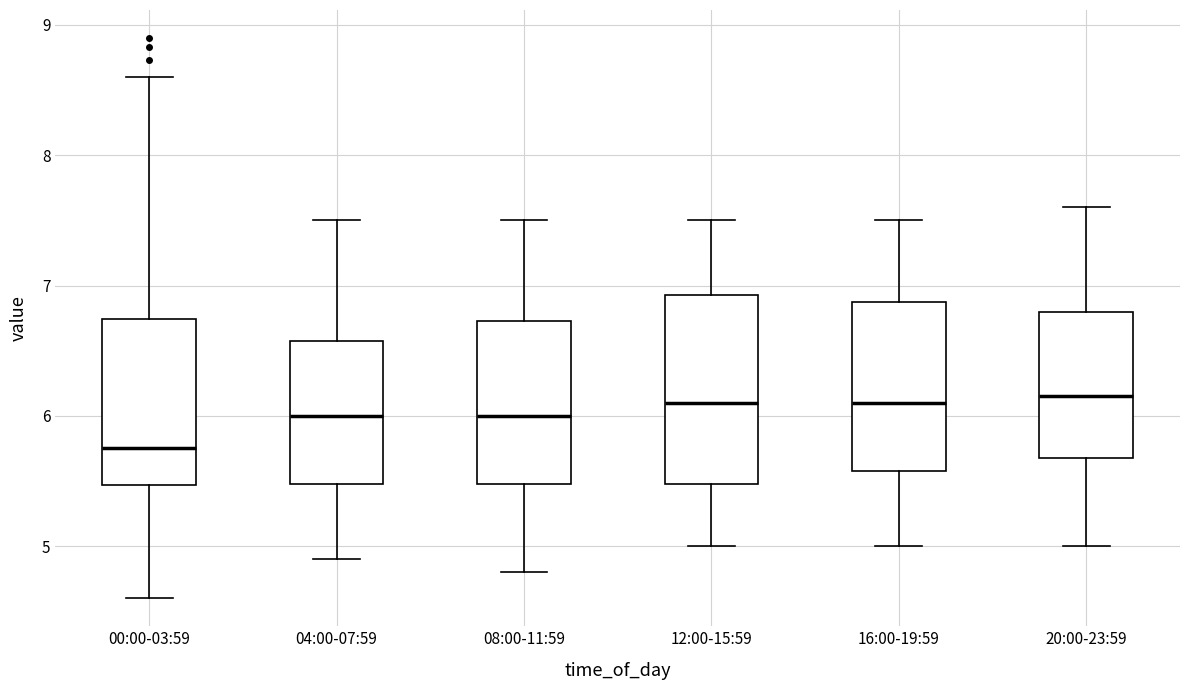

Comparing the boxes themselves (not the whiskers), which one is the tallest?

12:00-15:59